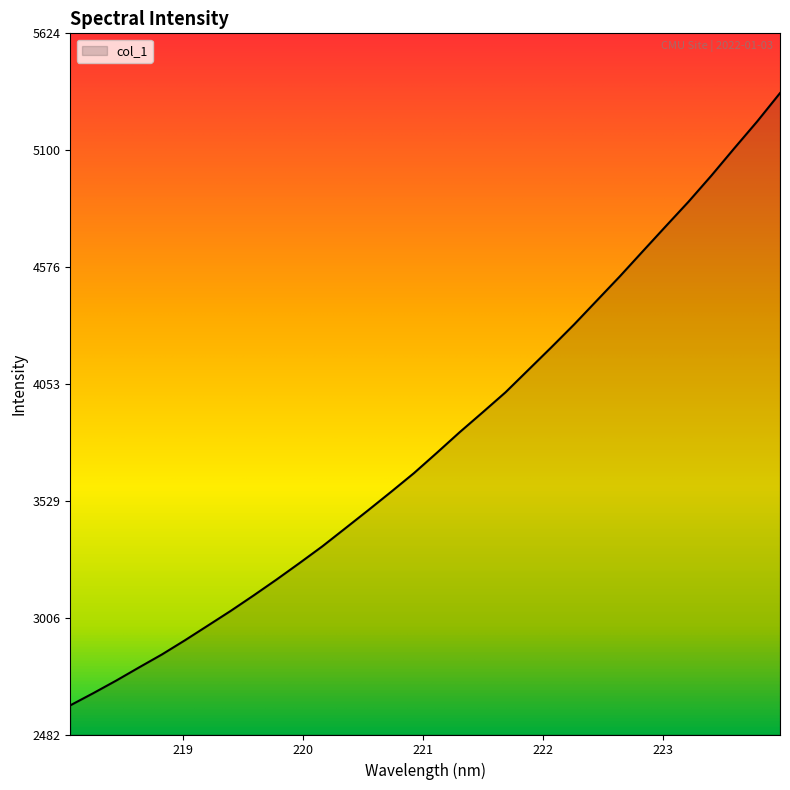

Reading left to right, transcribe all the data shown in this chart.

2612.6	2666.9	2723.3	2782.5	2840.7	2903.9	2969.7	3035.8	3105.0	3176.1	3249.8	3325.0	3405.6	3486.6	3569.0	3653.0	3744.0	3836.6	3925.3	4015.2	4115.9	4216.5	4319.4	4427.2	4535.1	4647.2	4758.7	4869.4	4986.4	5108.5	5228.7	5355.9